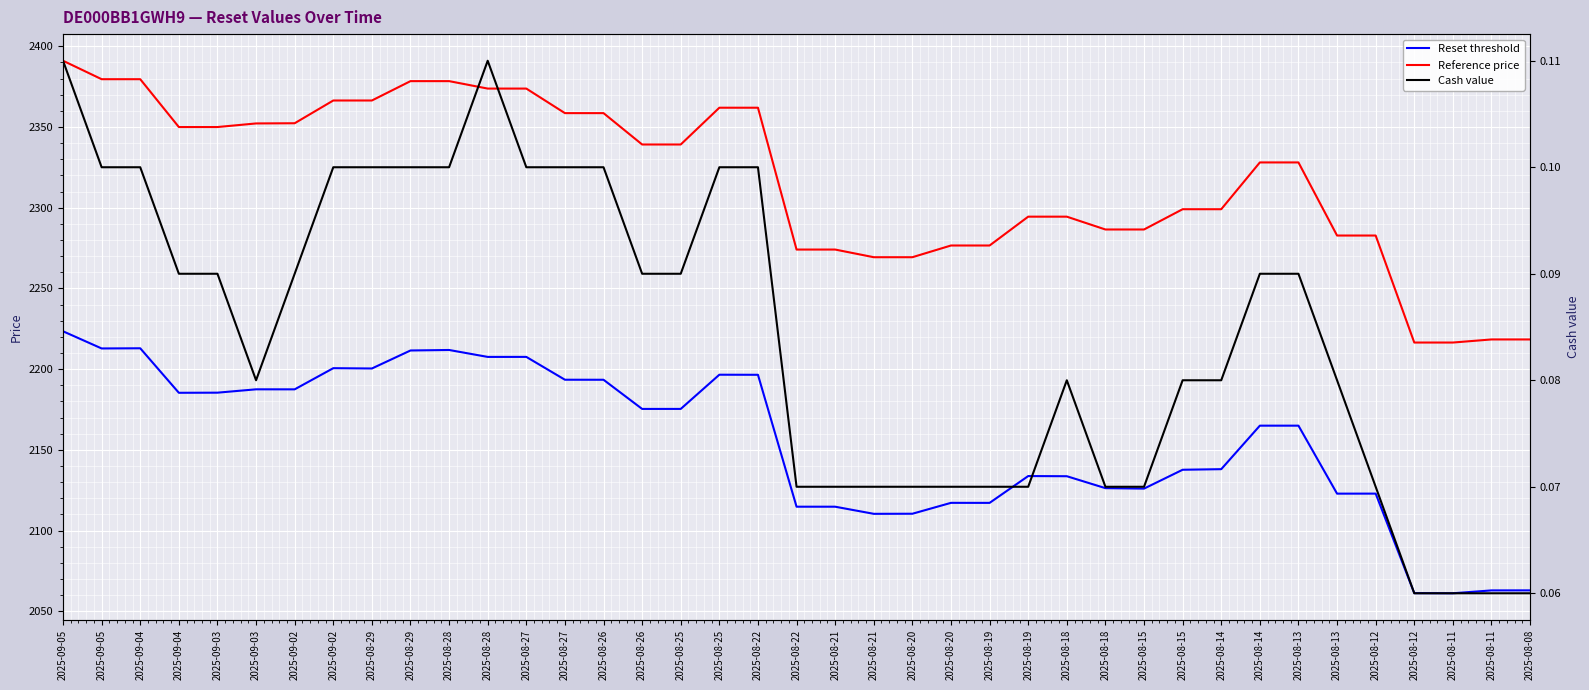

Reading left to right, list all the values displayed in this chart.

Reset threshold: 2025-09-05=2223.5	2025-09-05=2212.8	2025-09-04=2212.9	2025-09-04=2185.4	2025-09-03=2185.5	2025-09-03=2187.5	2025-09-02=2187.5	2025-09-02=2200.6	2025-08-29=2200.4	2025-08-29=2211.6	2025-08-28=2211.9	2025-08-28=2207.6	2025-08-27=2207.6	2025-08-27=2193.5	2025-08-26=2193.4	2025-08-26=2175.4	2025-08-25=2175.4	2025-08-25=2196.6	2025-08-22=2196.5	2025-08-22=2114.8	2025-08-21=2114.8	2025-08-21=2110.4	2025-08-20=2110.5	2025-08-20=2117.2	2025-08-19=2117.2	2025-08-19=2133.8	2025-08-18=2133.7	2025-08-18=2126.3	2025-08-15=2126.0	2025-08-15=2137.7	2025-08-14=2138.1	2025-08-14=2165.0	2025-08-13=2165.0	2025-08-13=2122.9	2025-08-12=2122.9	2025-08-12=2061.3	2025-08-11=2061.2	2025-08-11=2063.0	2025-08-08=2063.0
Reference price: 2025-09-05=2391.0	2025-09-05=2379.6	2025-09-04=2379.6	2025-09-04=2350.0	2025-09-03=2350.0	2025-09-03=2352.2	2025-09-02=2352.3	2025-09-02=2366.4	2025-08-29=2366.4	2025-08-29=2378.4	2025-08-28=2378.4	2025-08-28=2373.8	2025-08-27=2373.8	2025-08-27=2358.6	2025-08-26=2358.6	2025-08-26=2339.2	2025-08-25=2339.2	2025-08-25=2361.9	2025-08-22=2361.9	2025-08-22=2274.1	2025-08-21=2274.1	2025-08-21=2269.4	2025-08-20=2269.4	2025-08-20=2276.6	2025-08-19=2276.6	2025-08-19=2294.5	2025-08-18=2294.5	2025-08-18=2286.5	2025-08-15=2286.5	2025-08-15=2299.1	2025-08-14=2299.1	2025-08-14=2328.1	2025-08-13=2328.1	2025-08-13=2282.8	2025-08-12=2282.8	2025-08-12=2216.5	2025-08-11=2216.5	2025-08-11=2218.4	2025-08-08=2218.4
Cash value: 2025-09-05=0.1	2025-09-05=0.1	2025-09-04=0.1	2025-09-04=0.1	2025-09-03=0.1	2025-09-03=0.1	2025-09-02=0.1	2025-09-02=0.1	2025-08-29=0.1	2025-08-29=0.1	2025-08-28=0.1	2025-08-28=0.1	2025-08-27=0.1	2025-08-27=0.1	2025-08-26=0.1	2025-08-26=0.1	2025-08-25=0.1	2025-08-25=0.1	2025-08-22=0.1	2025-08-22=0.1	2025-08-21=0.1	2025-08-21=0.1	2025-08-20=0.1	2025-08-20=0.1	2025-08-19=0.1	2025-08-19=0.1	2025-08-18=0.1	2025-08-18=0.1	2025-08-15=0.1	2025-08-15=0.1	2025-08-14=0.1	2025-08-14=0.1	2025-08-13=0.1	2025-08-13=0.1	2025-08-12=0.1	2025-08-12=0.1	2025-08-11=0.1	2025-08-11=0.1	2025-08-08=0.1